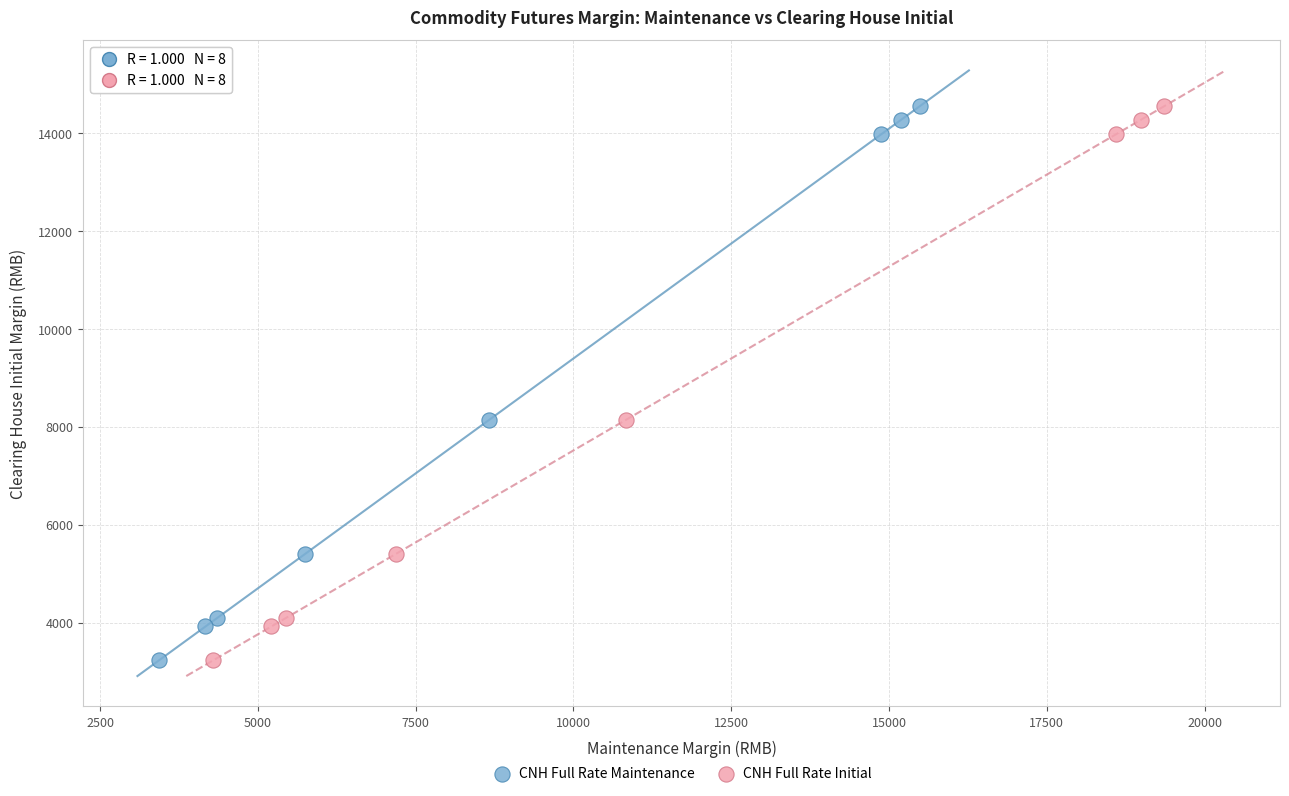

What are all the series names shown in the legend?

CNH Full Rate Maintenance, CNH Full Rate Initial